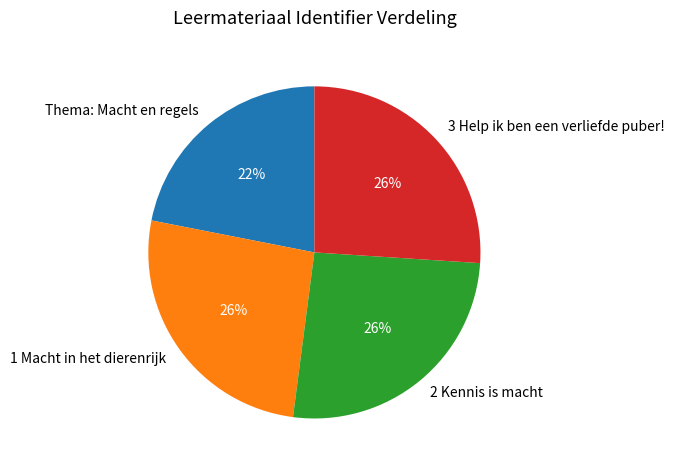

To the nearest percent, what portion does Thema: Macht en regels represent?

22%